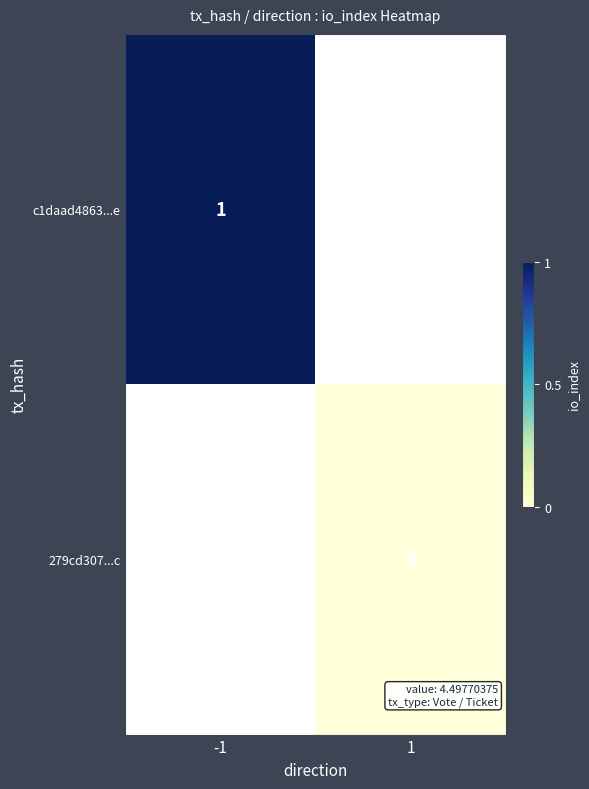

Is the value of 279cd307...c at 1 greater than the value of c1daad4863...e at -1?

No